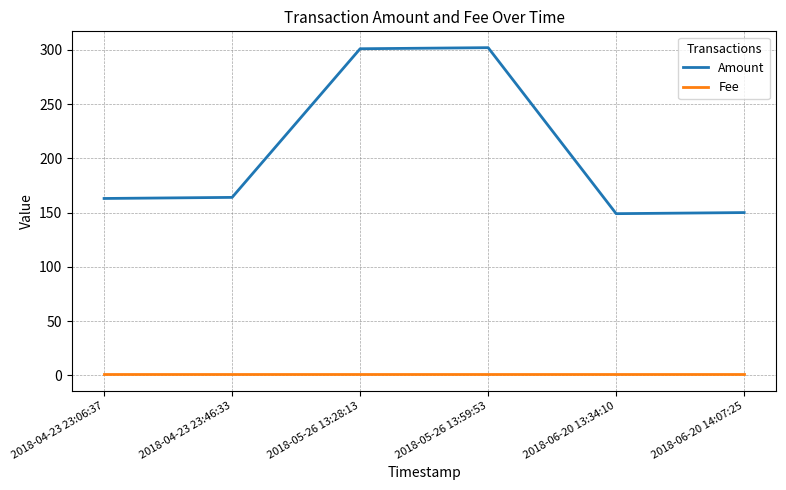

In Amount, how many points are lower than both neighbors (excluding endpoints)?

1